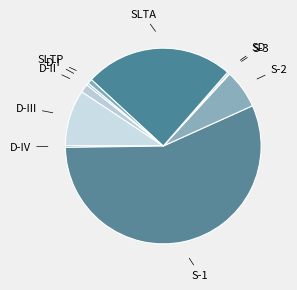

Which slice represents more than half of the pie?

S-1